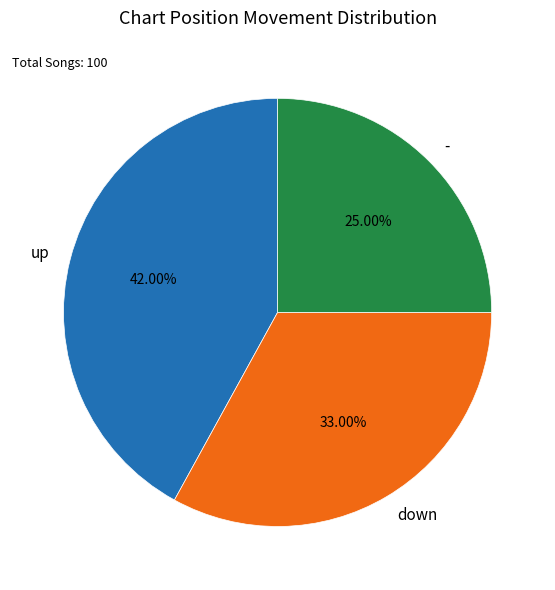

What percentage is NOT represented by down?

67.0%